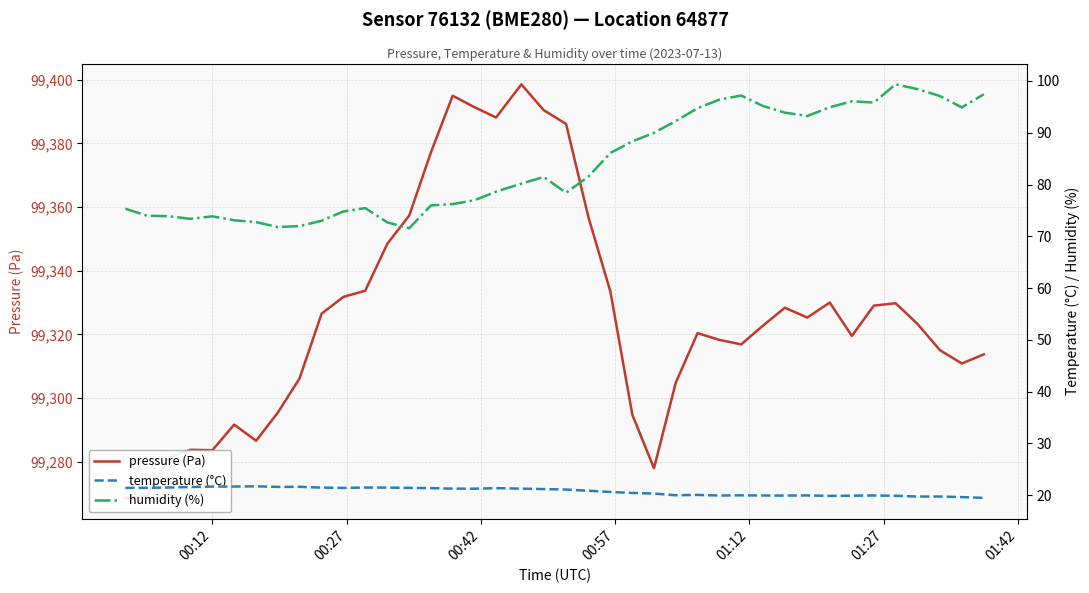

How many lines are shown in the chart?

3